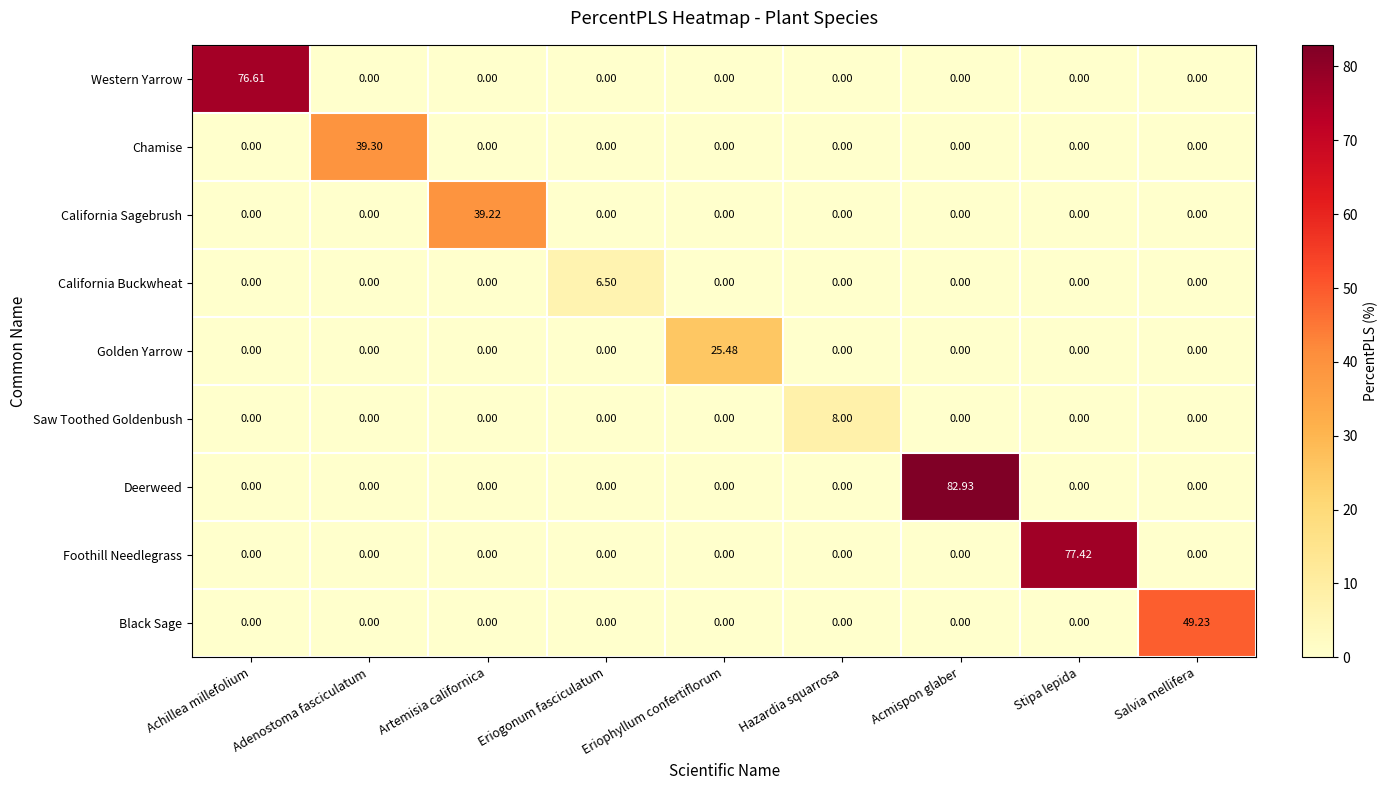

What is the spread (max minus min) of values at Adenostoma fasciculatum?

39.3